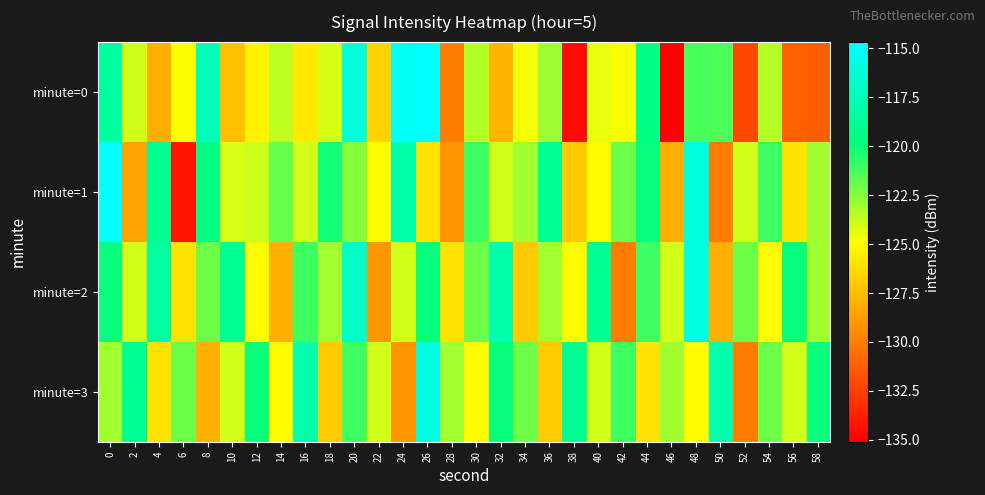

What is the total value across all series at 18?

-494.2